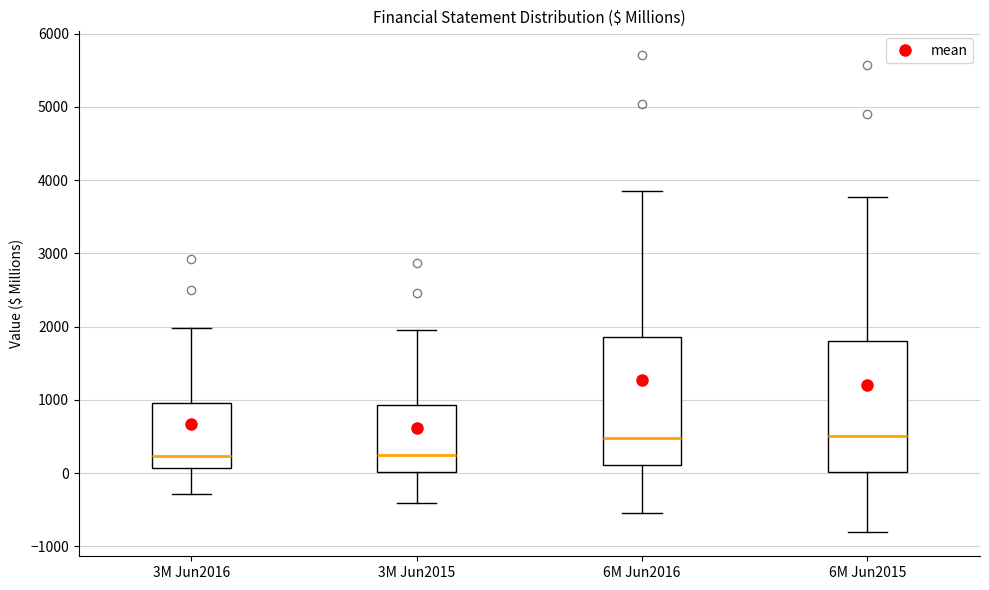

Reading left to right, read every box against the y-axis: the position of its median line, the range the box covers, and the ends of its whiskers. The values are not printed on the chart, so give them approximately, as read against the axis.

3M Jun2016: median 200, box 100 to 1000, whiskers -300 to 2000
3M Jun2015: median 300, box 0 to 900, whiskers -400 to 1900
6M Jun2016: median 500, box 100 to 1900, whiskers -500 to 3800
6M Jun2015: median 500, box 0 to 1800, whiskers -800 to 3800